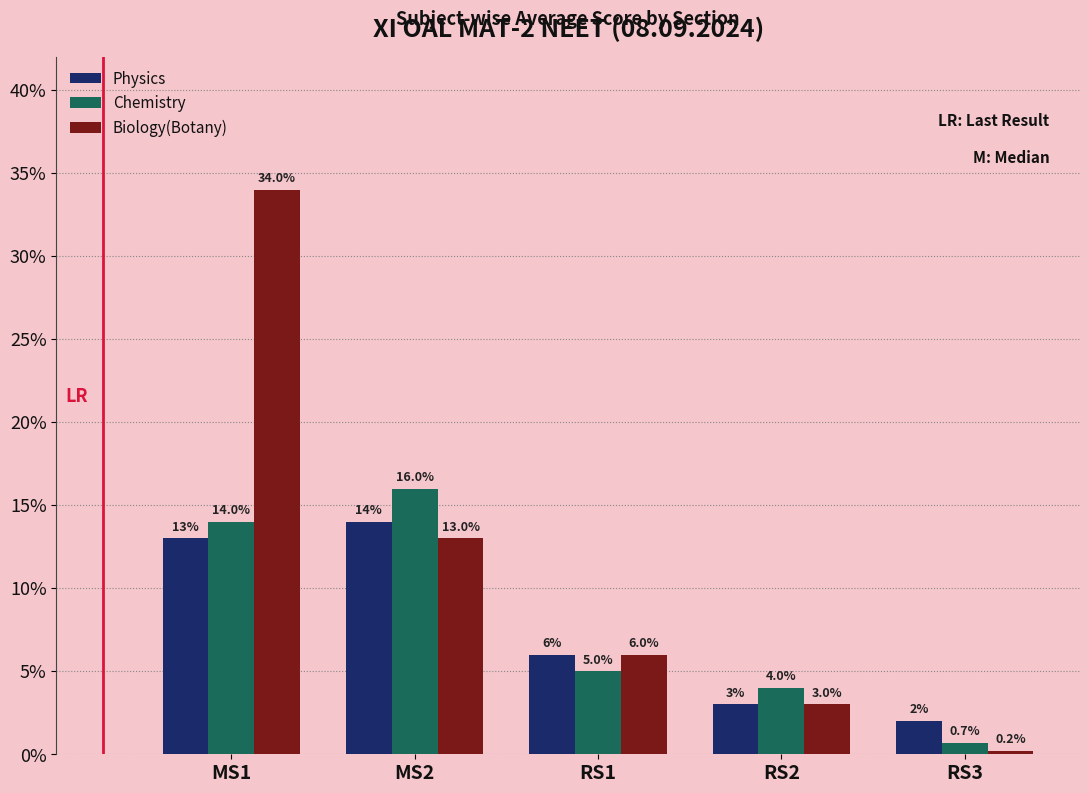

How many categories are shown in the chart?

5